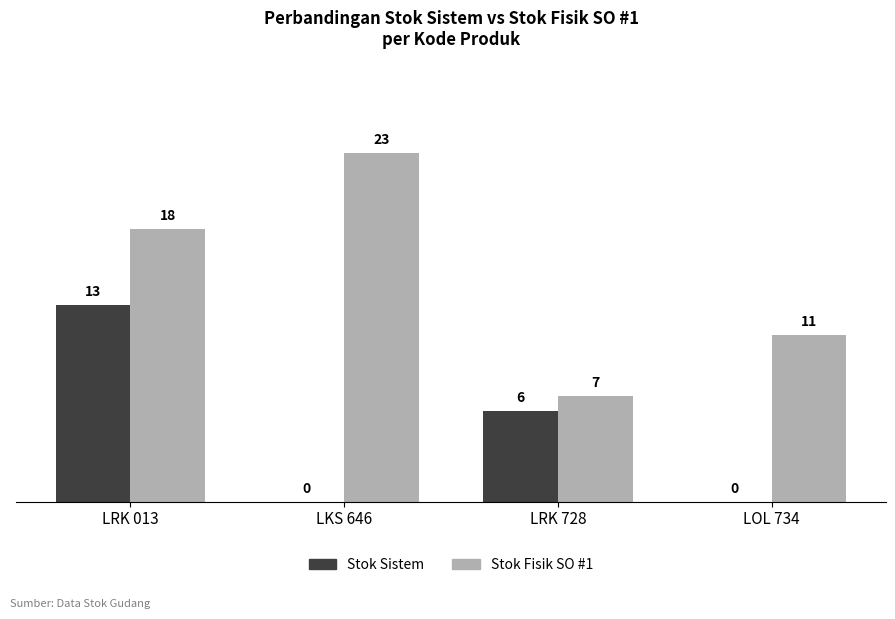

At which label is Stok Fisik SO #1 closest to 15?

LRK 013